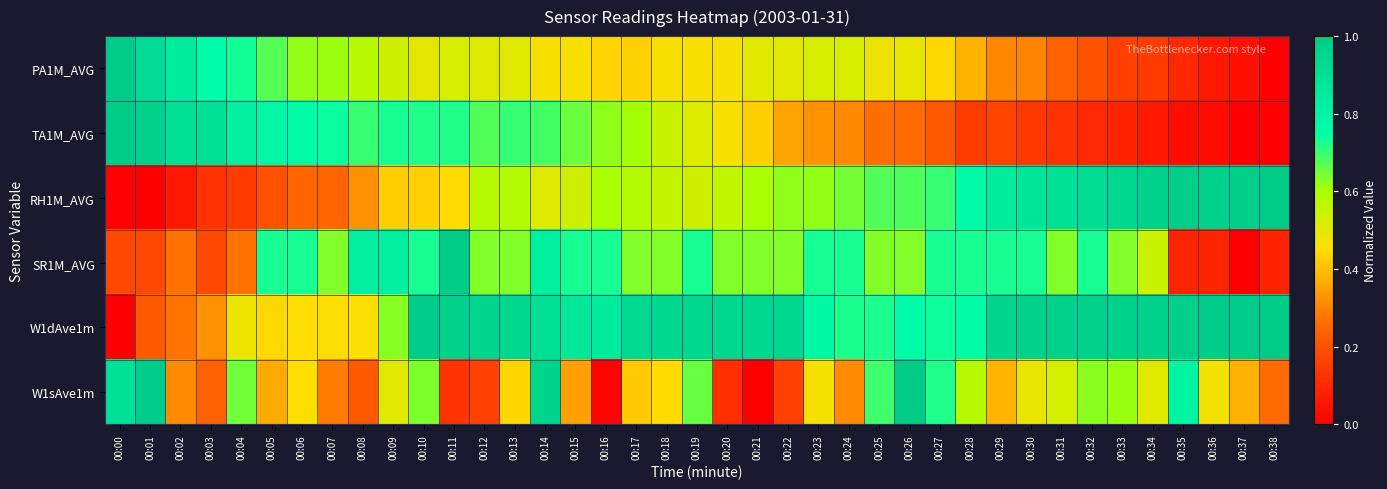

What is the total value across all series at 00:13?

3.8